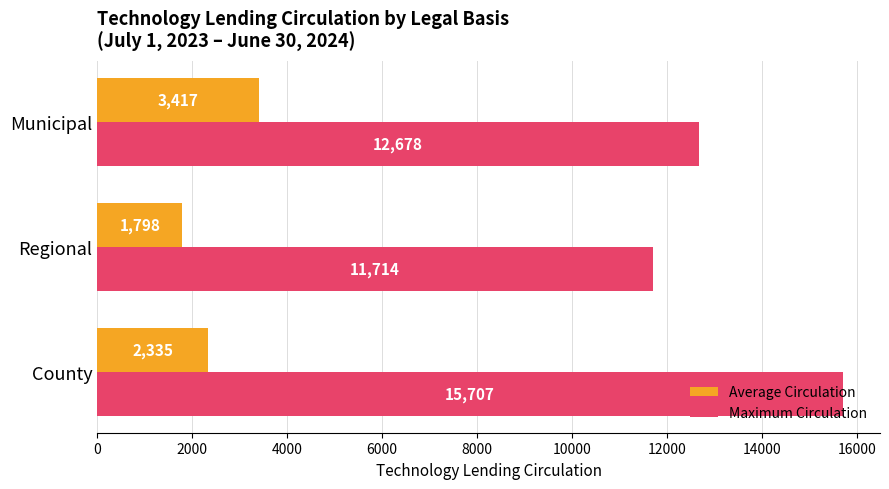

What is the difference between the highest and lowest values at Municipal?

9261.0